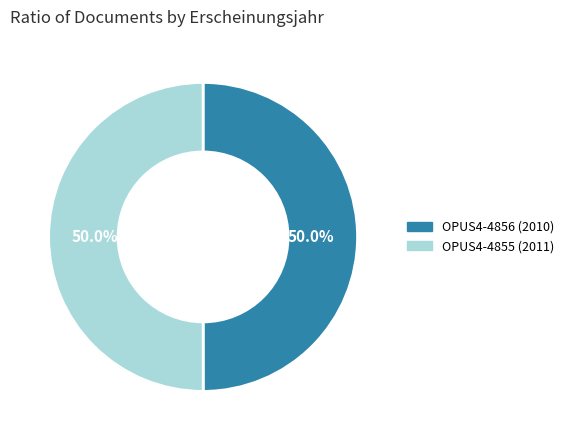

Do OPUS4-4856 (2010) and OPUS4-4855 (2011) together represent more than half of the pie?

Yes